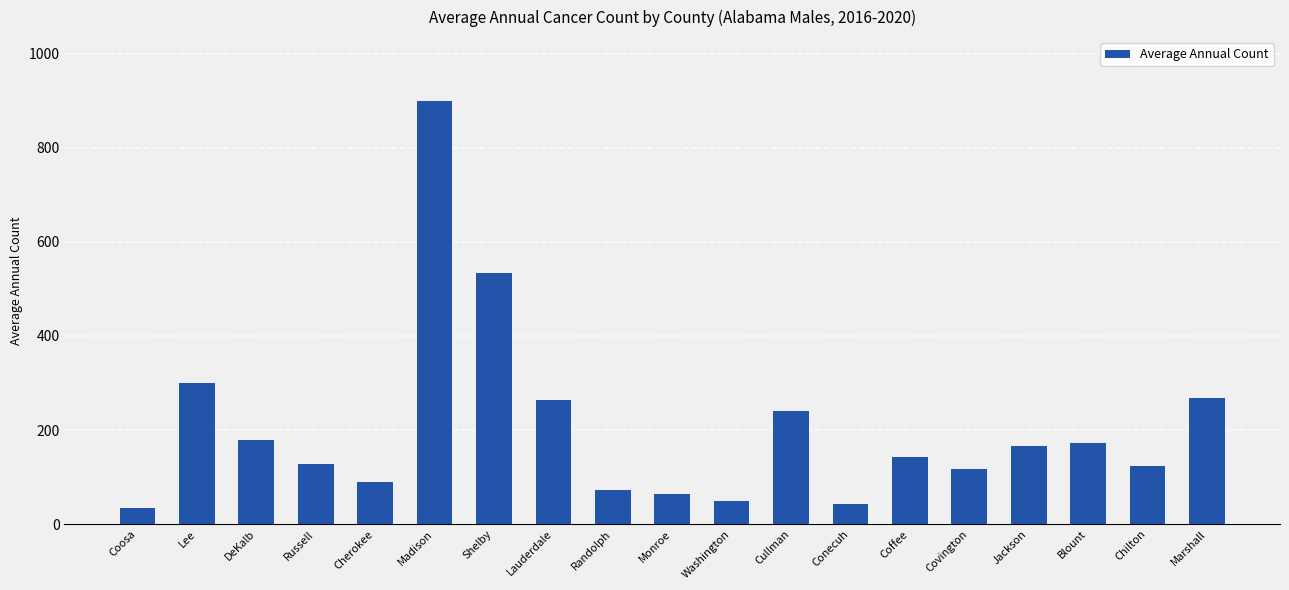

The chart shows a value of 50 at Washington. True or false?

True